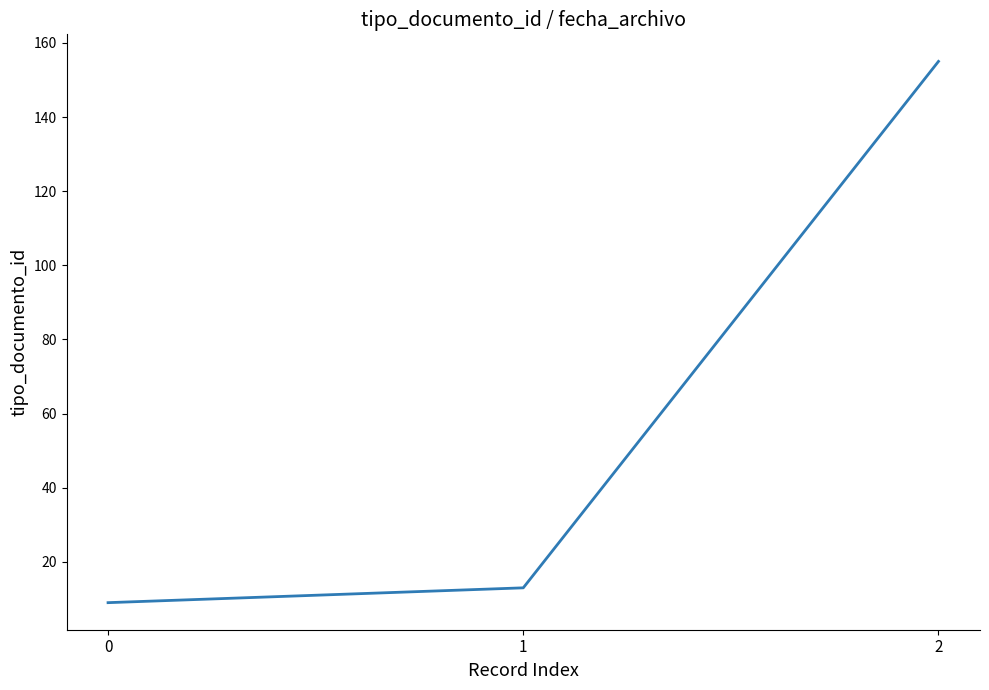

List the labels in order of value, largest first.

2, 1, 0